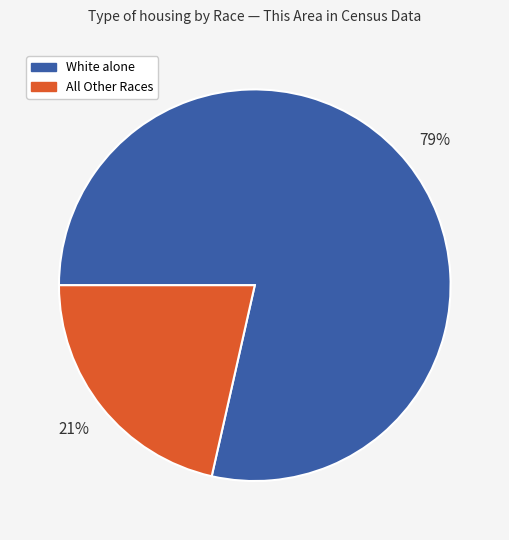

To the nearest percent, what is the average slice percentage?

50%